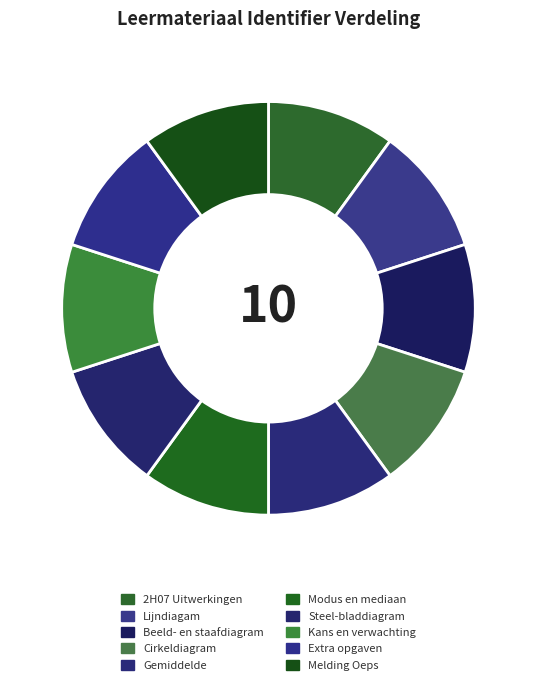

Does 2H07 Uitwerkingen represent more than half of the total?

No